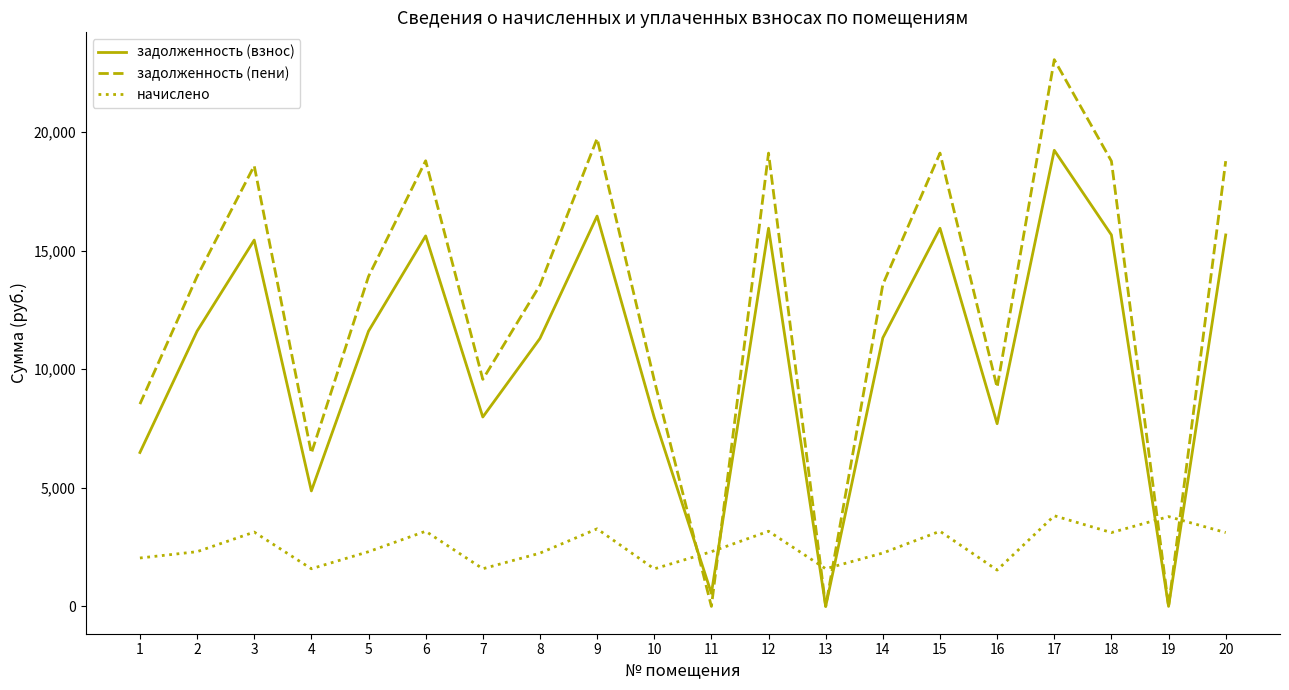

Is the value of начислено at 17 greater than the value of задолженность (взнос) at 2?

No